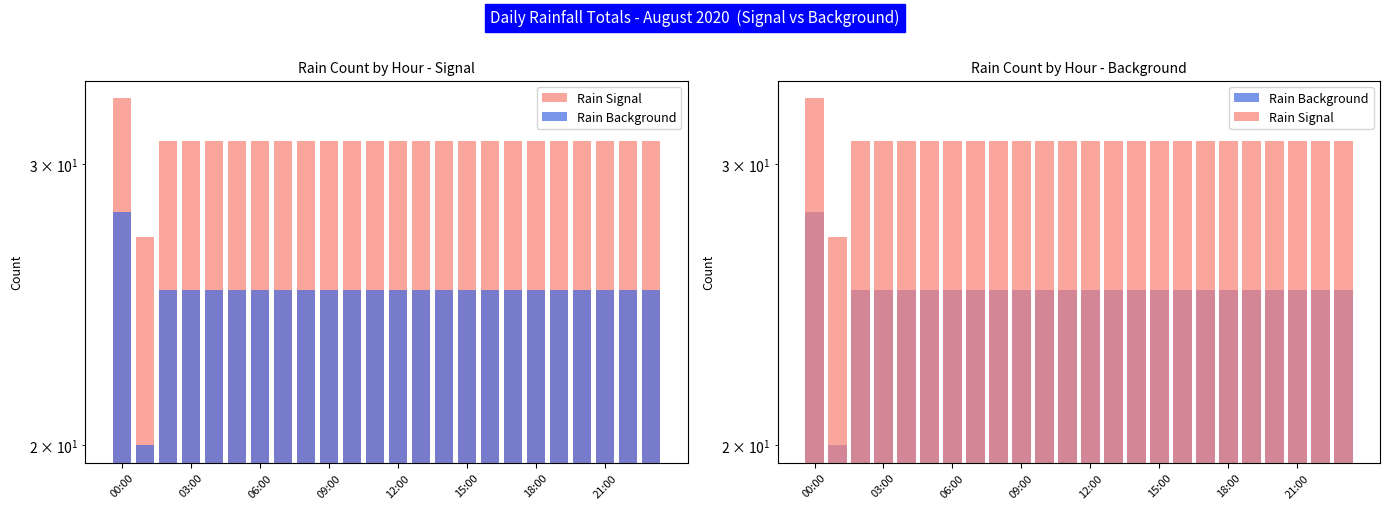

Is it true that Rain Background equals 25 at 19?

True